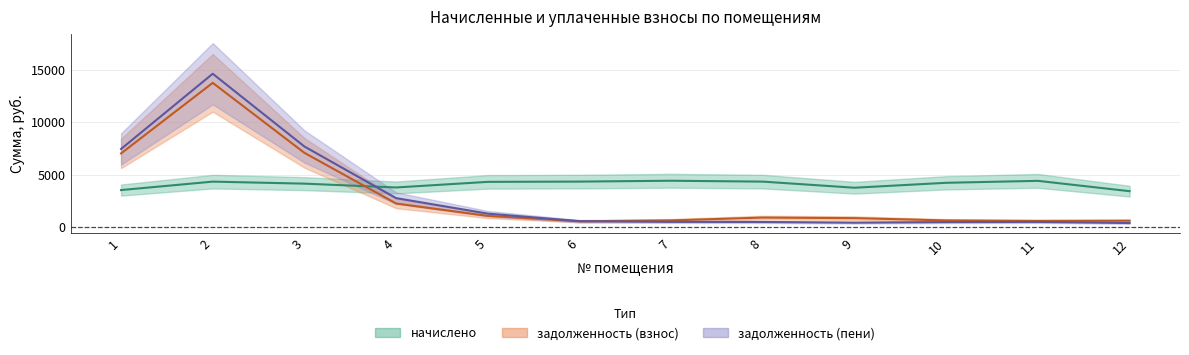

Is this an area chart (filled region under the line)?

No